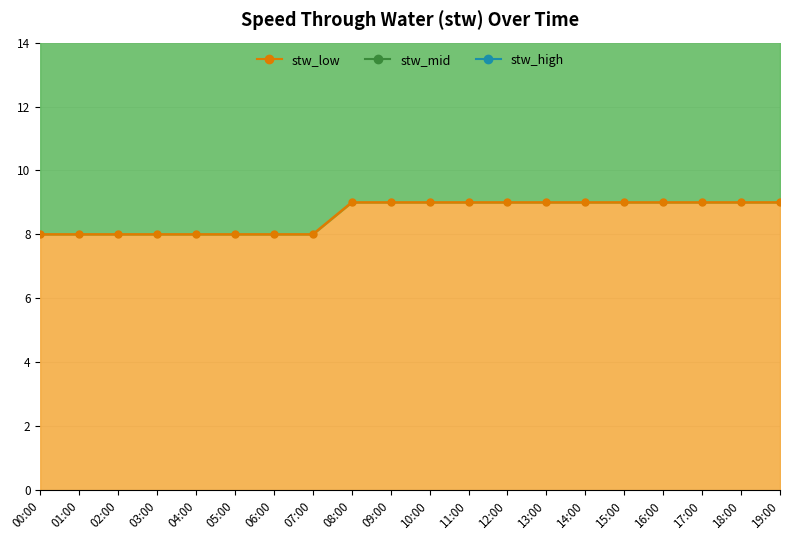

What is the highest value of the stw_high series?

27